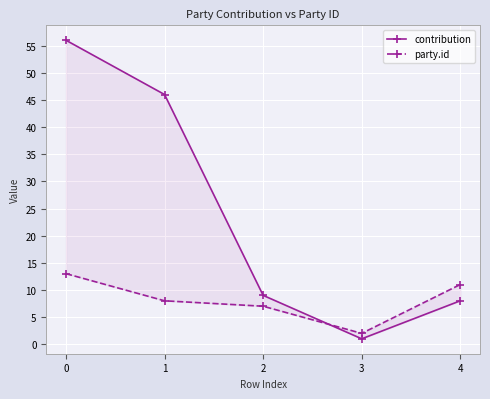

Rank the series by their maximum value, from lowest to highest.

party.id, contribution